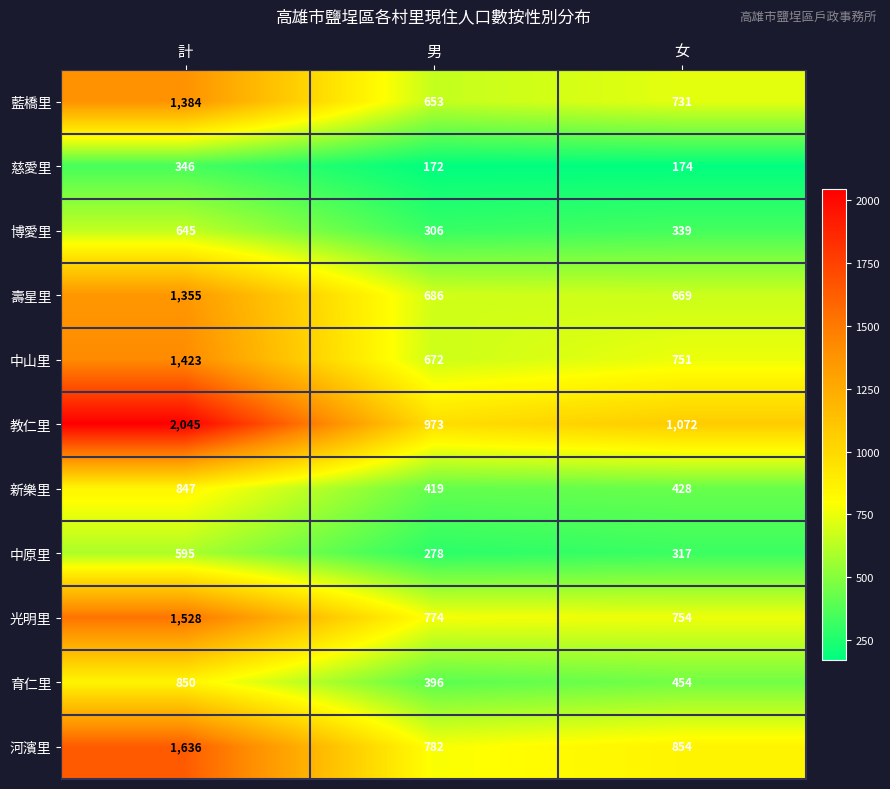

What is the sum of all 壽星里 values?

2710